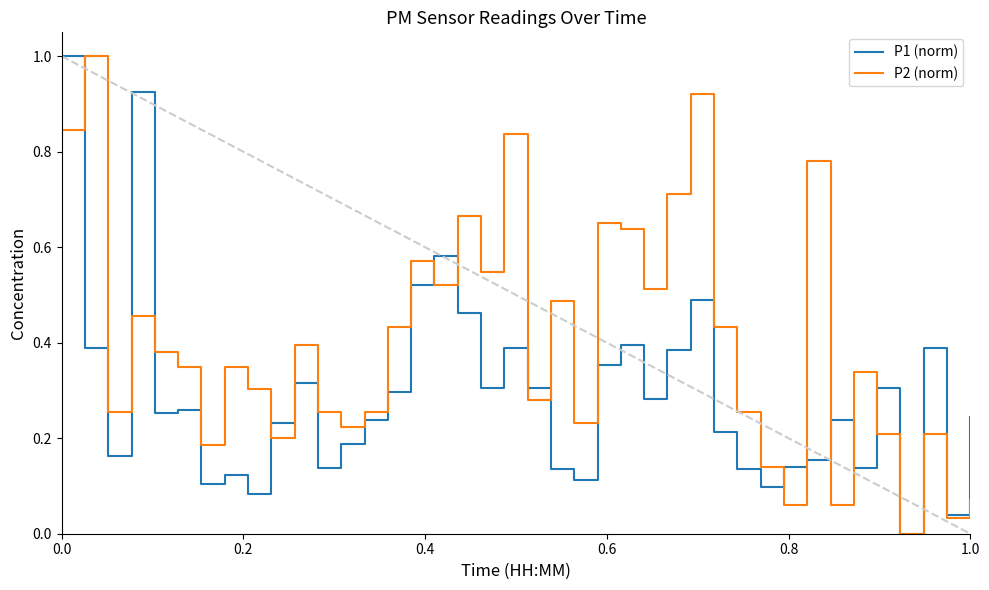

What is the greatest value displayed?

1.0